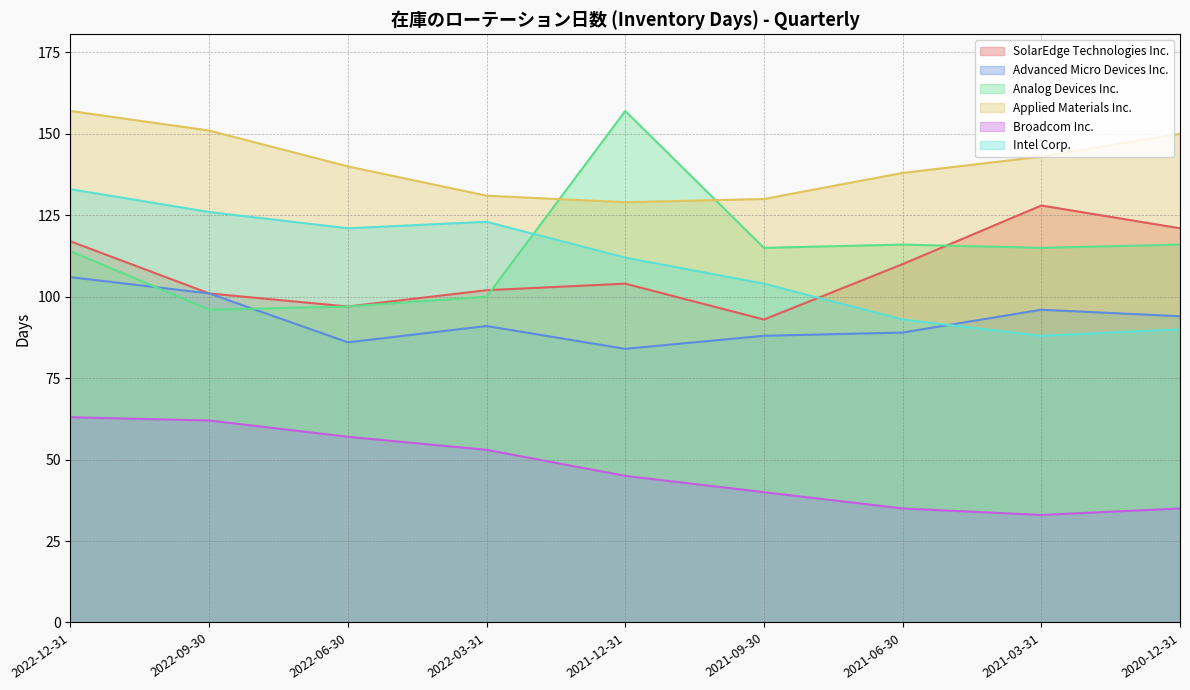

Where does the Advanced Micro Devices Inc. series first go above 91?

2022-12-31